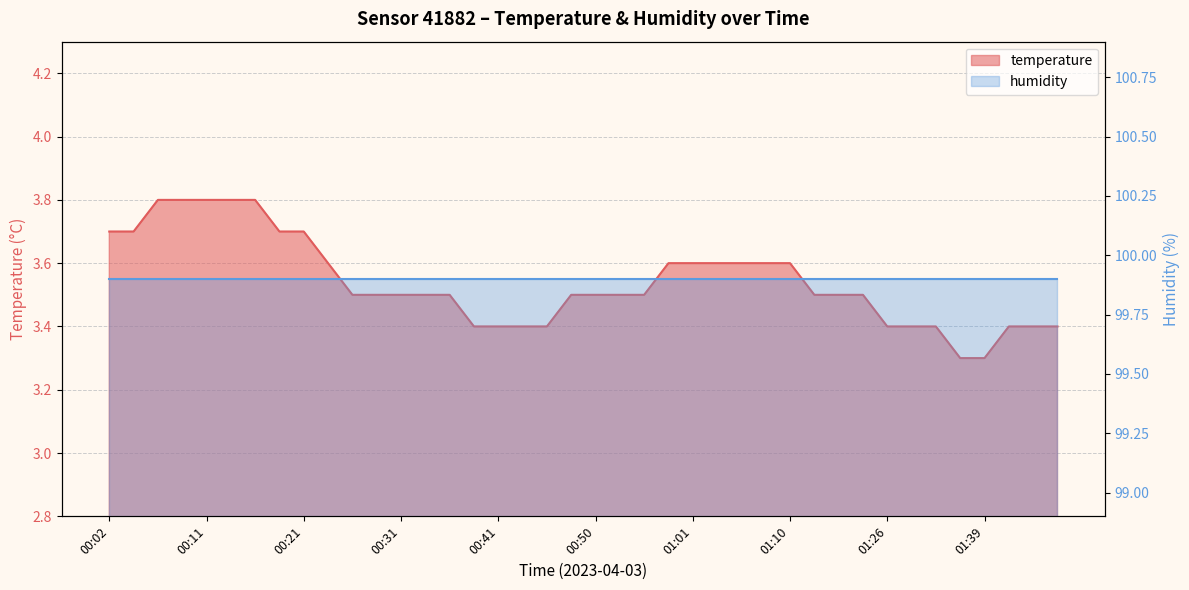

Reading left to right, transcribe all the data shown in this chart.

3.7	3.7	3.8	3.8	3.8	3.8	3.8	3.7	3.7	3.6	3.5	3.5	3.5	3.5	3.5	3.4	3.4	3.4	3.4	3.5	3.5	3.5	3.5	3.6	3.6	3.6	3.6	3.6	3.6	3.5	3.5	3.5	3.4	3.4	3.4	3.3	3.3	3.4	3.4	3.4